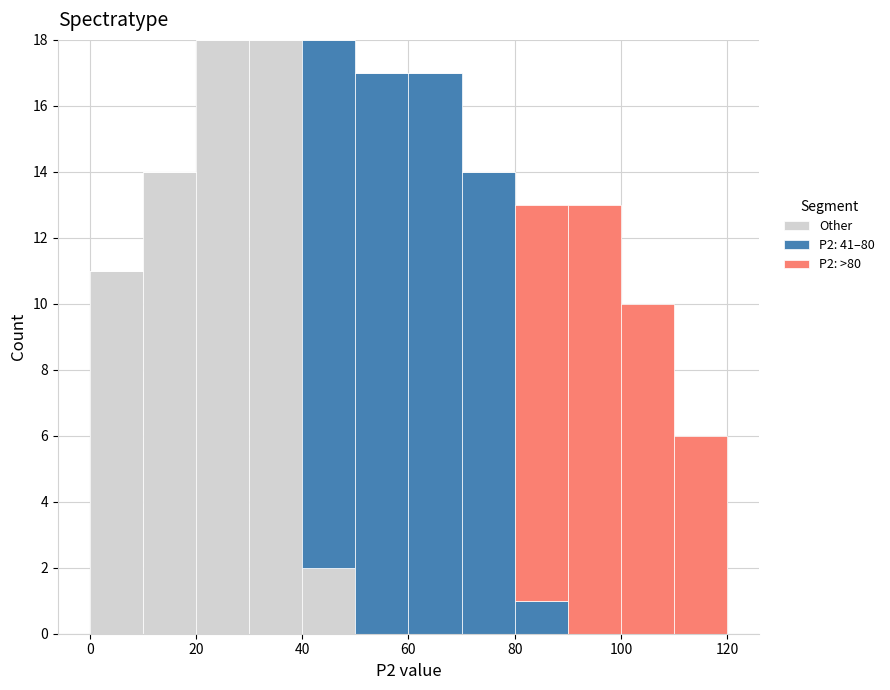

Reading left to right, list every stacked bar in this chart as the range it spans on the x-axis followed by its total height. The values are not printed on the chart, so give them approximately, as read against the axis.

0 to 10: 11
10 to 20: 14
20 to 30: 18
30 to 40: 18
40 to 50: 18
50 to 60: 17
60 to 70: 17
70 to 80: 14
80 to 90: 13
90 to 100: 13
100 to 110: 10
110 to 120: 6